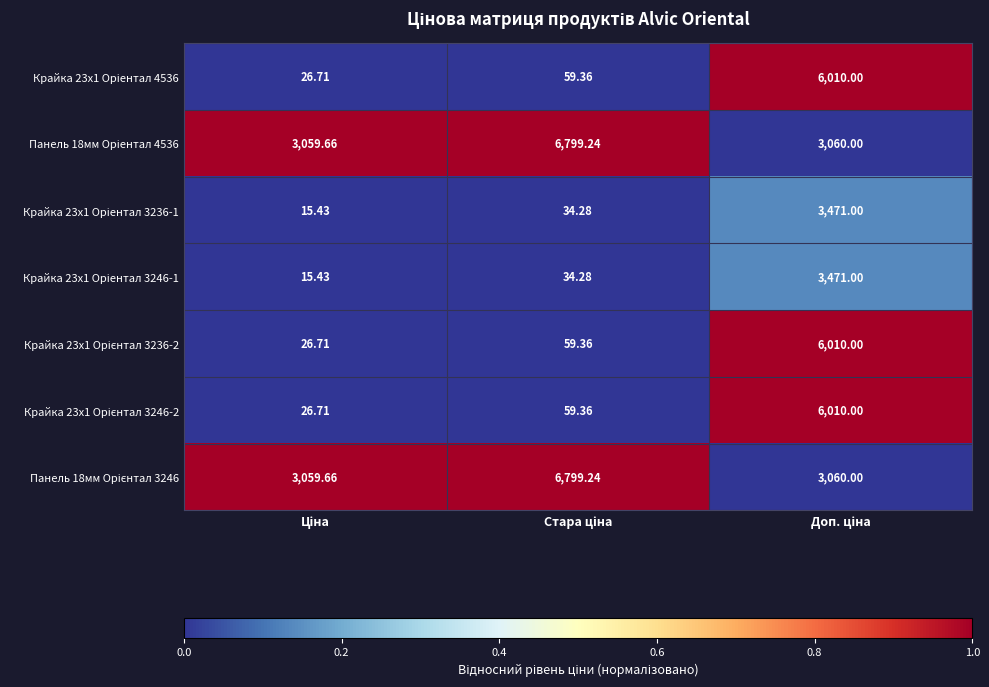

How many categories are shown in the chart?

3